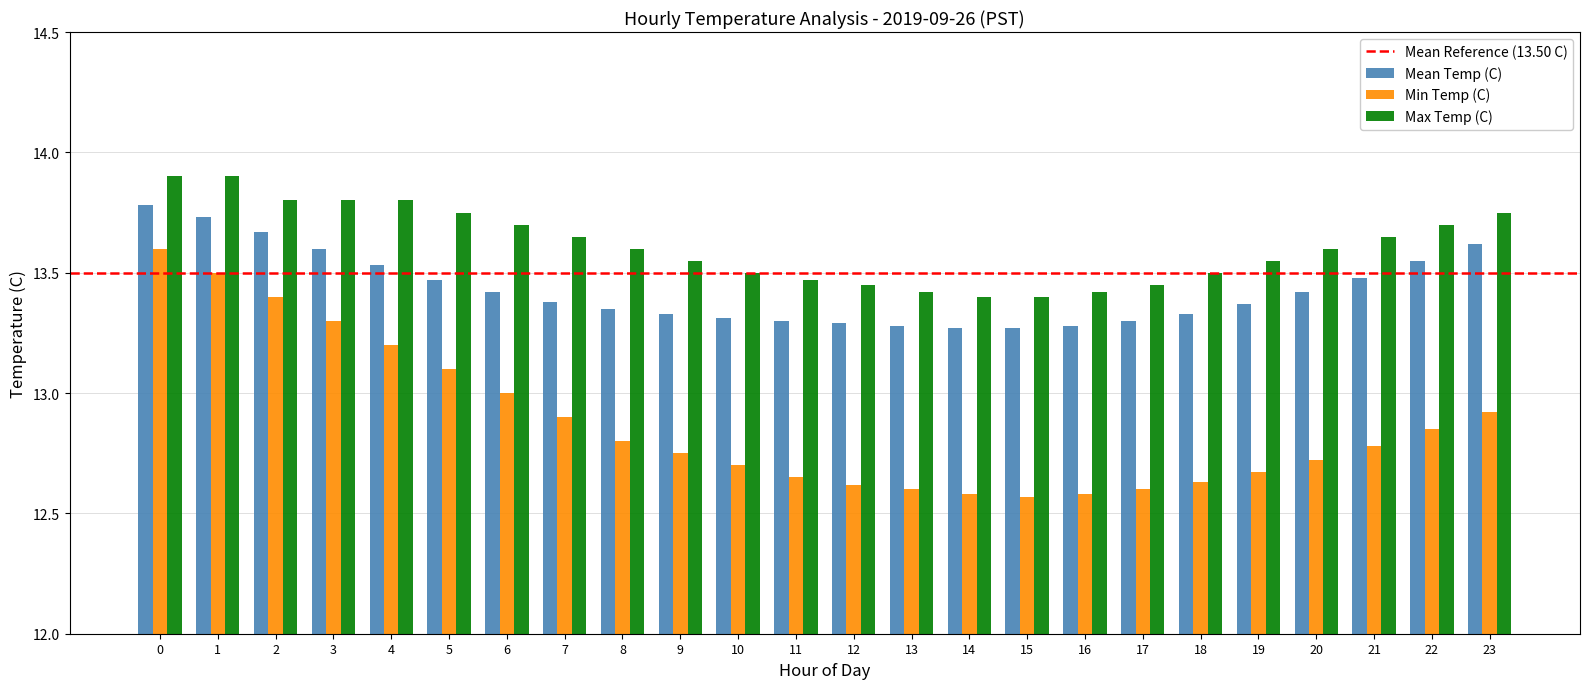

What is the difference between the highest and lowest values at 3?

0.5